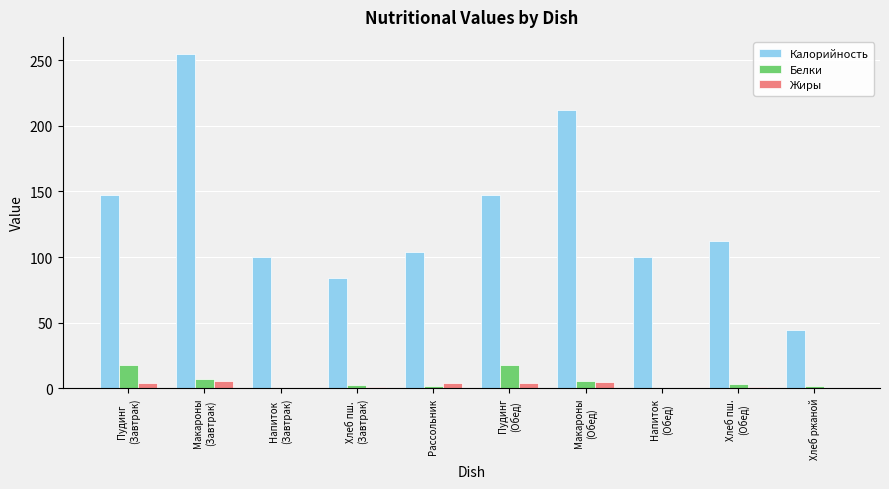

What is the maximum value for Жиры?

5.4